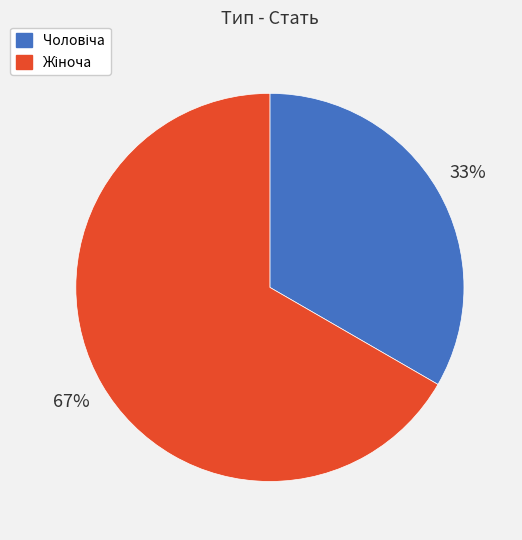

To the nearest percent, what is the average slice percentage?

50%